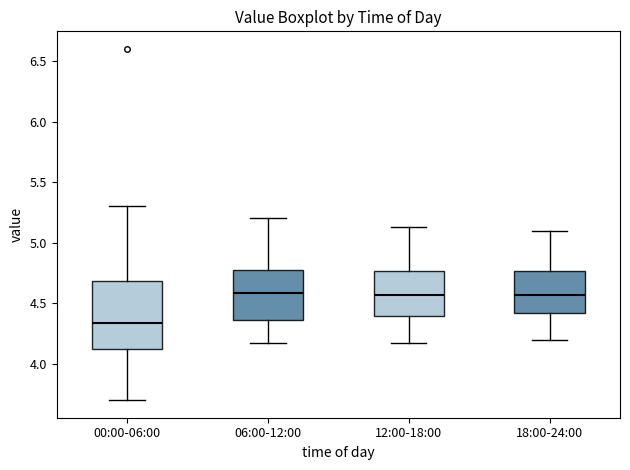

Where is the lower edge of the box for 12:00-18:00 on the y-axis? The values are not printed on the chart, so give them approximately, as read against the axis.

4.40